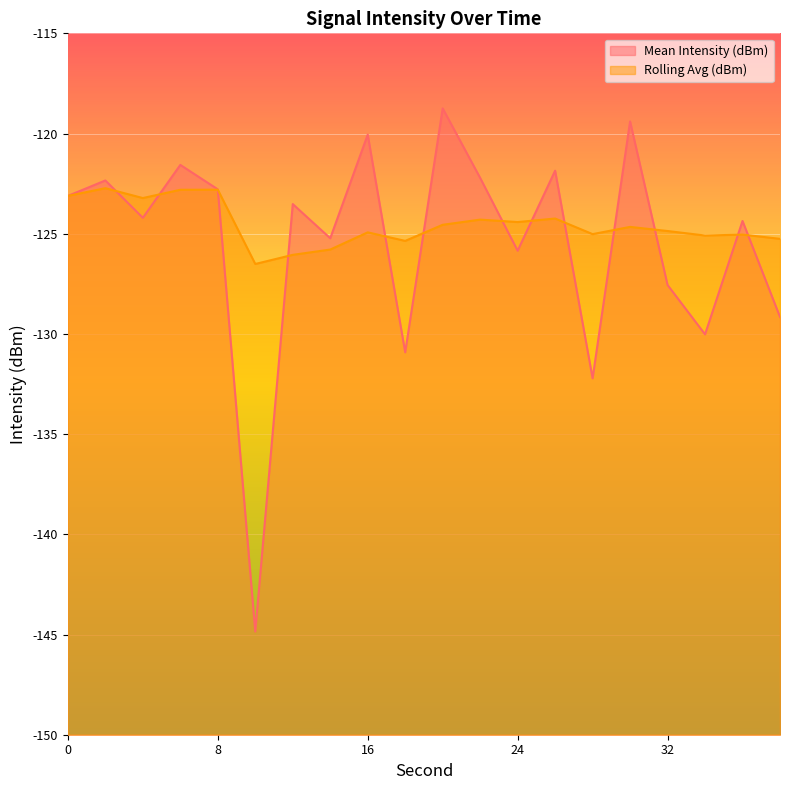

In Rolling Avg (dBm), how many points are lower than both neighbors (excluding endpoints)?

6